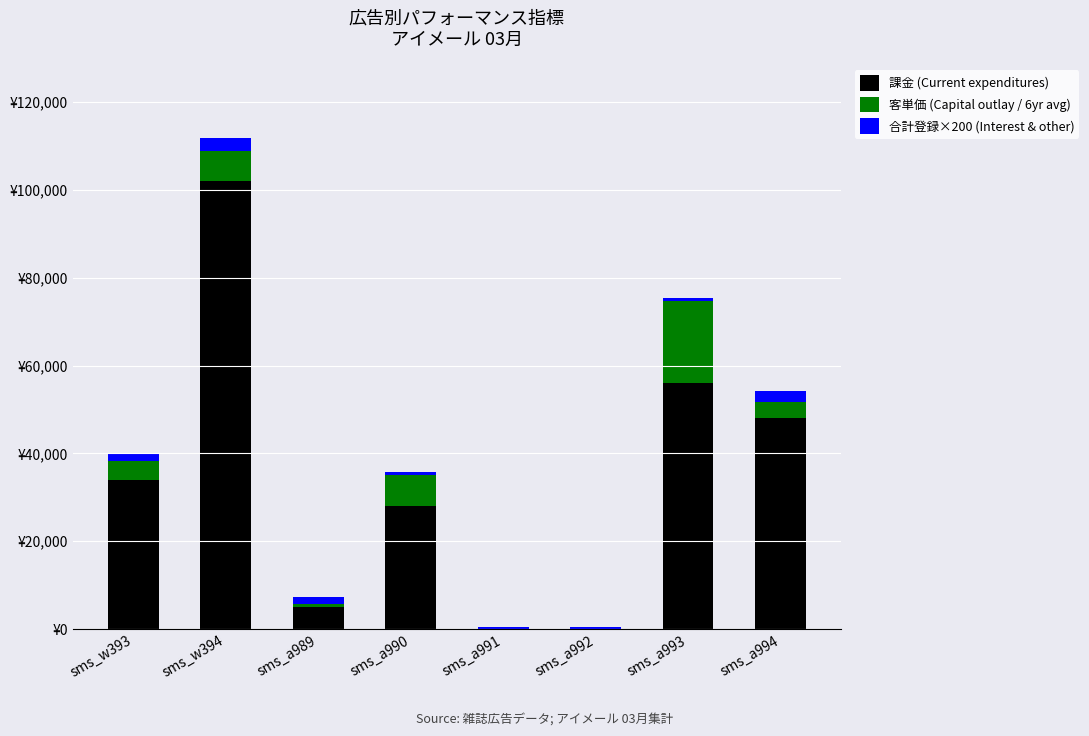

What is the label of the 8th bar from the left?

sms_a994